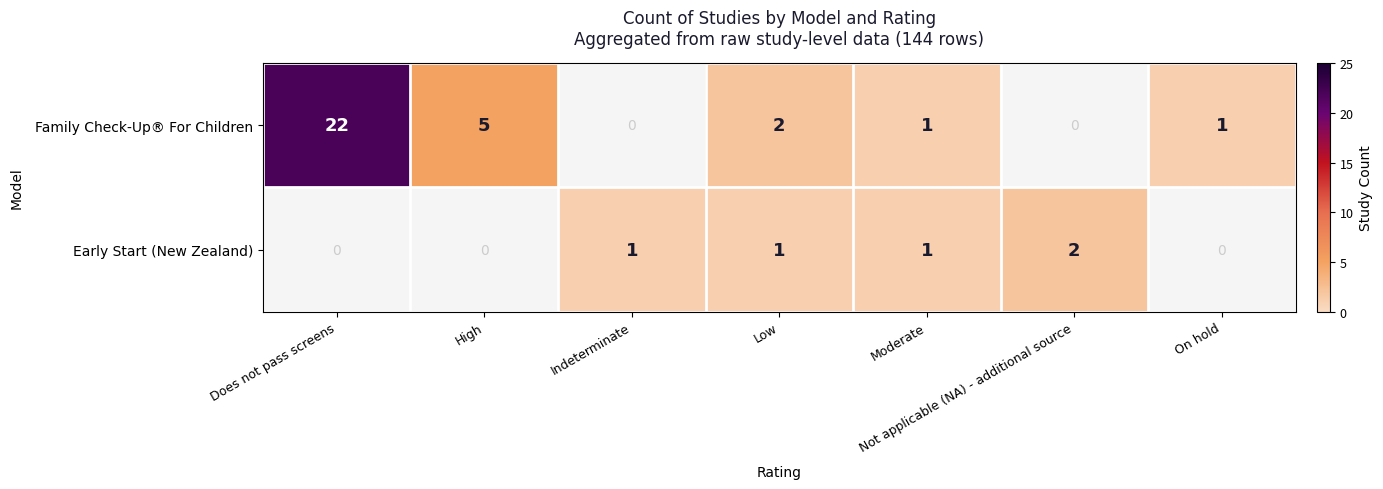

Is it true that Family Check-Up® For Children equals 1 at Moderate?

True